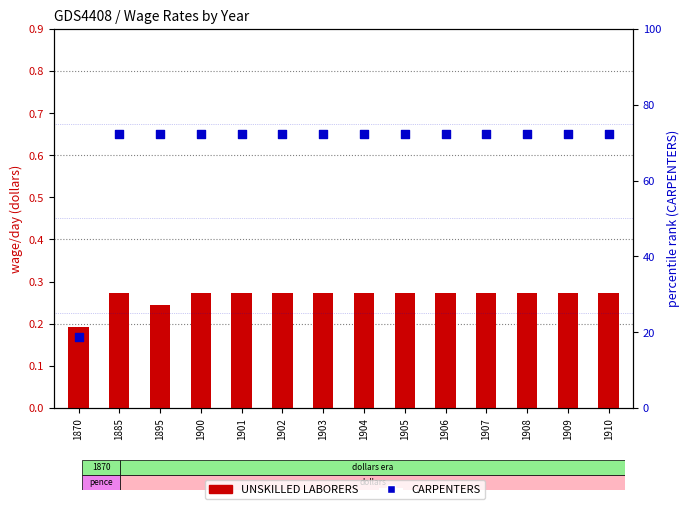

At which category is the sum across all series the highest?

1885